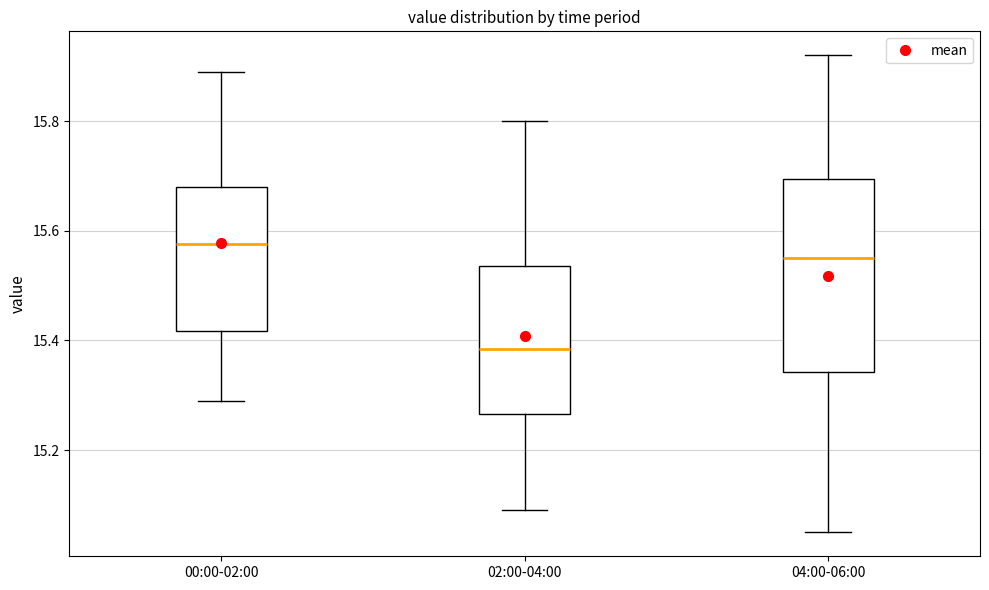

Reading left to right, transcribe this box plot: for each box, give where its median line is, the range the box spans, and where its two whiskers end, as read against the y-axis. The values are not printed on the chart, so give them approximately, as read against the axis.

00:00-02:00: median 15.58, box 15.42 to 15.68, whiskers 15.30 to 15.90
02:00-04:00: median 15.38, box 15.26 to 15.54, whiskers 15.10 to 15.80
04:00-06:00: median 15.56, box 15.34 to 15.70, whiskers 15.06 to 15.92